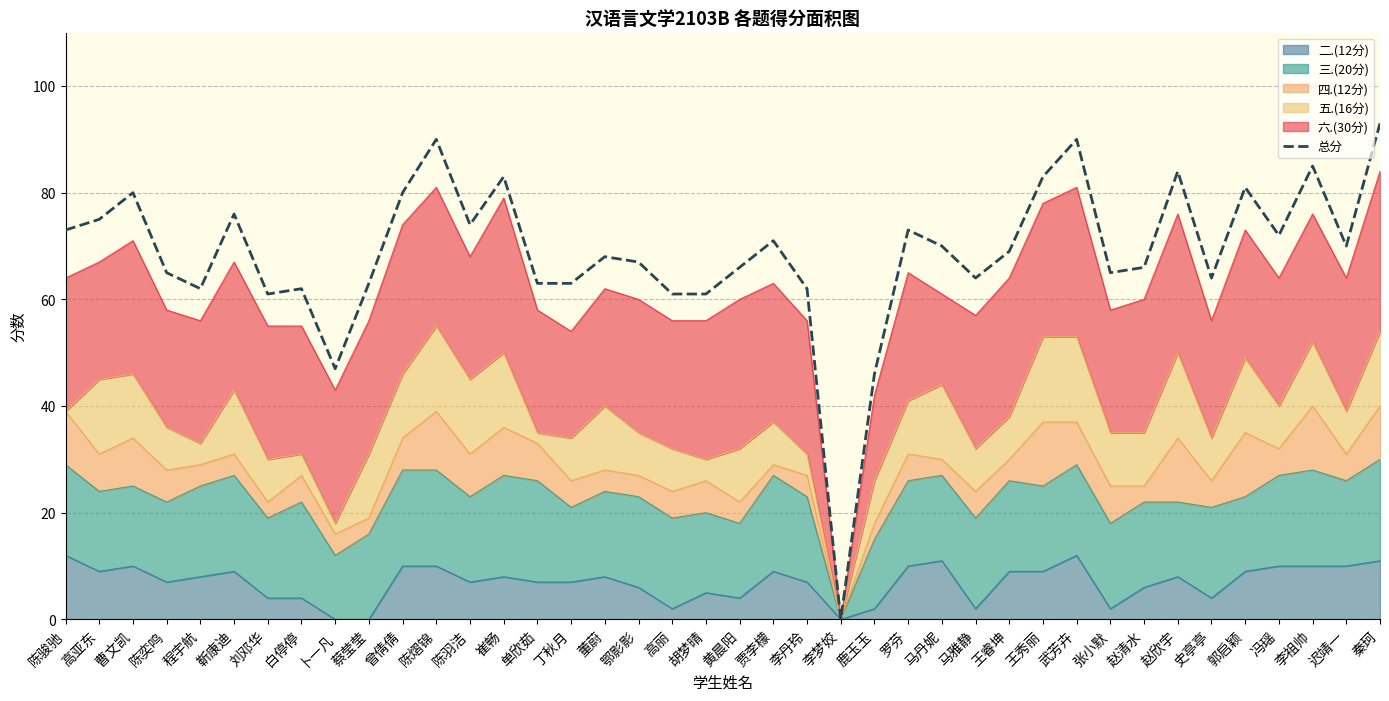

How many data points are above 69?

19